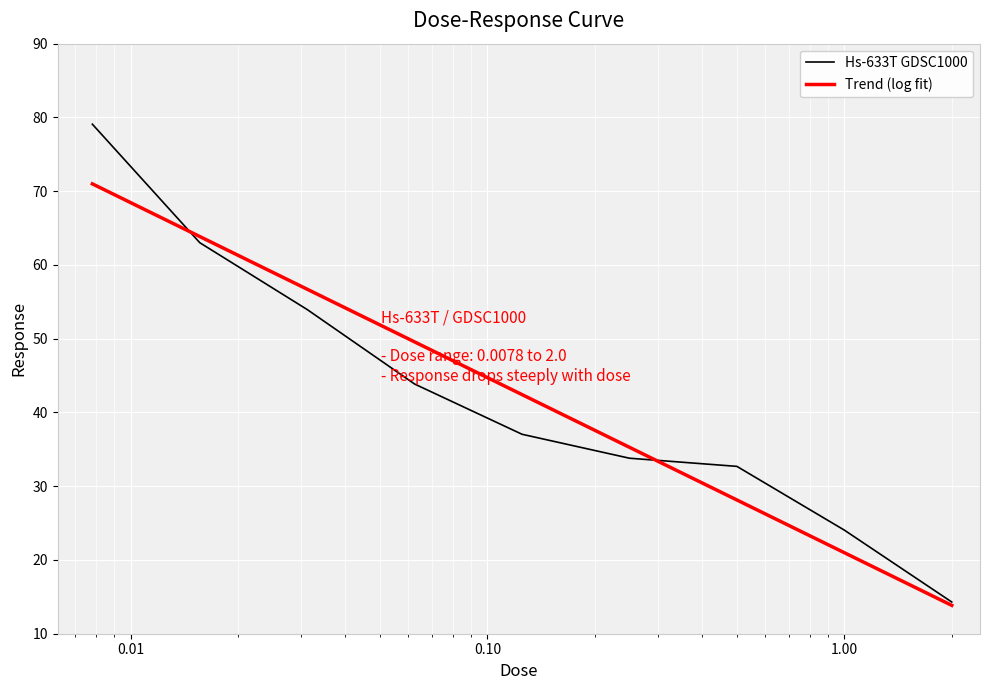

Which label corresponds to the smallest value in the chart?

2.0